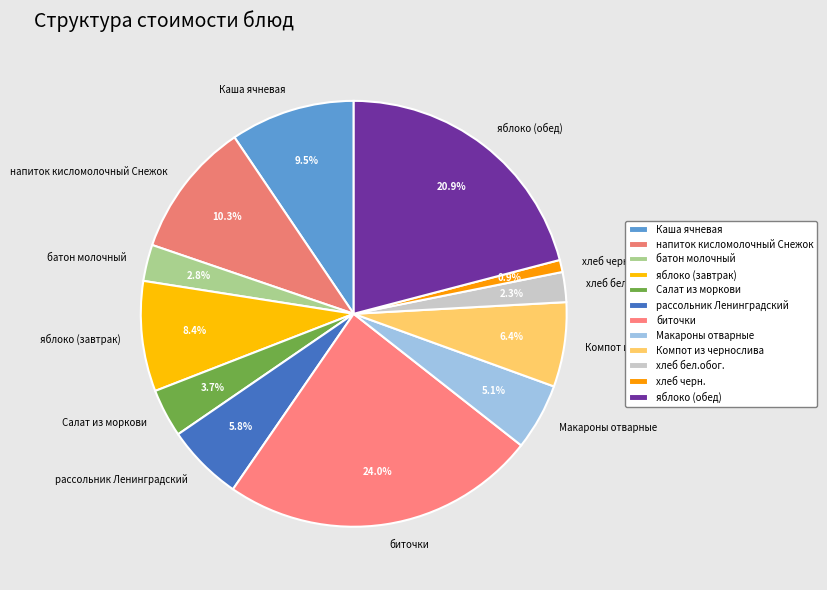

Is батон молочный the majority of the pie?

No